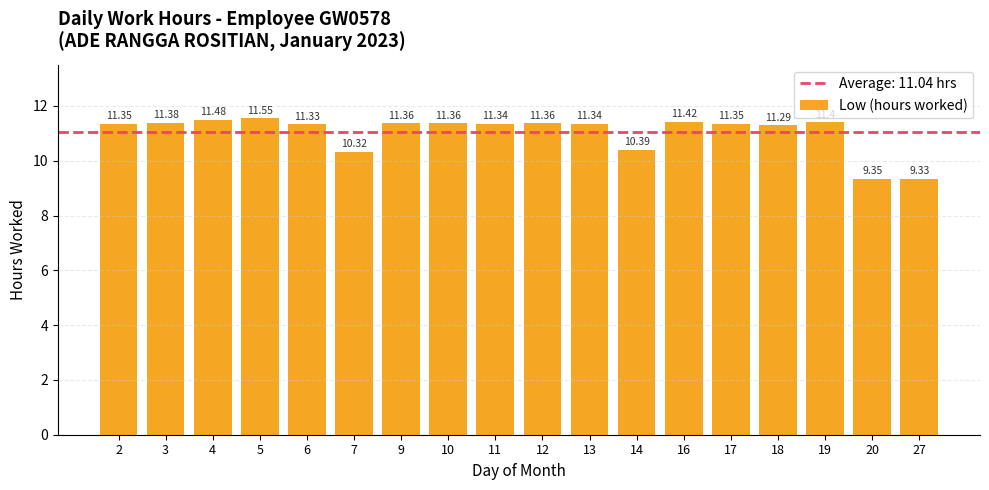

The value at 12 is 11.4. True or false?

True